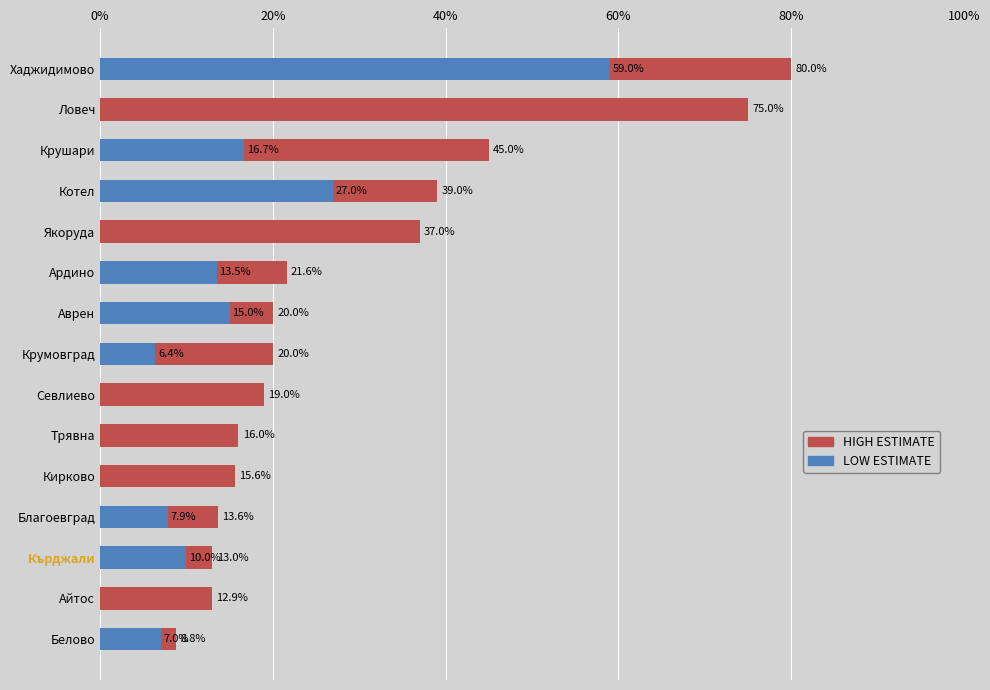

The LOW ESTIMATE series shows 7.4 at Крушари. True or false?

False